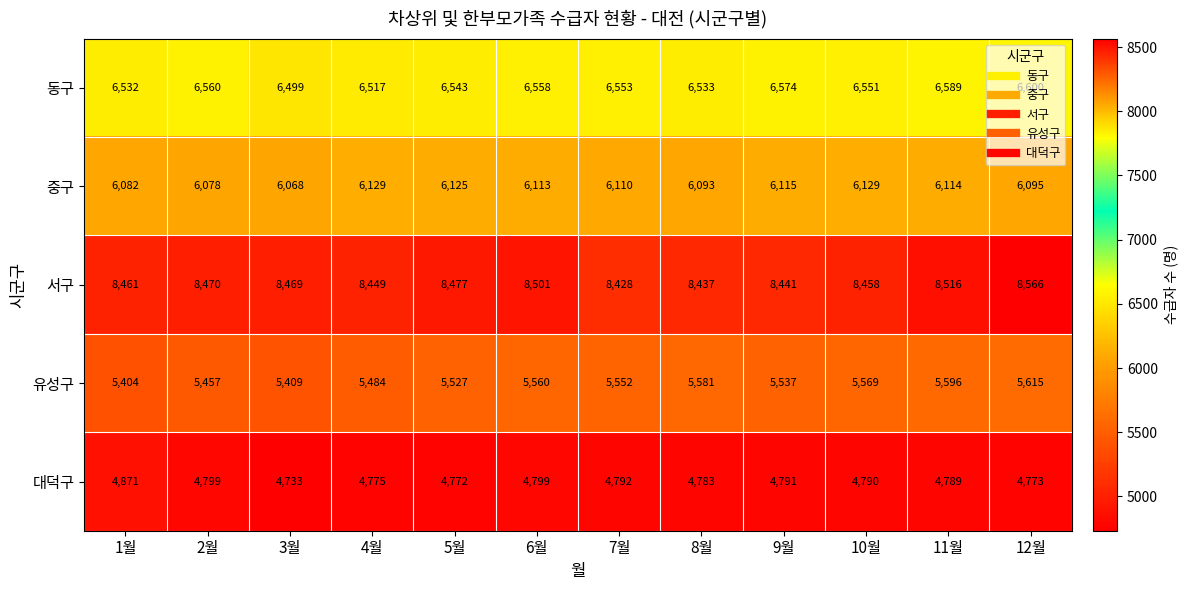

The value of 동구 at 3월 is 11518. True or false?

False